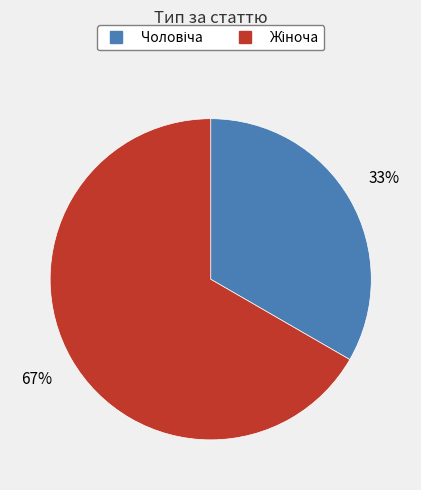

Is there any slice that represents more than half of the pie?

Yes